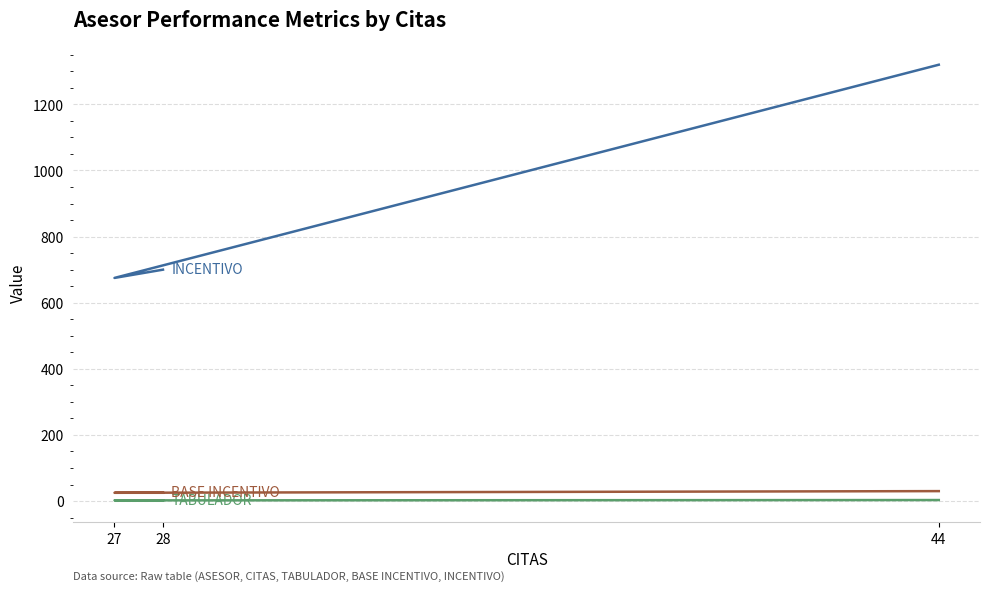

Reading left to right, extract all data points from this chart.

INCENTIVO: 44=1320	27=675	28=700
TABULADOR: 44=3	27=2	28=2
BASE INCENTIVO: 44=30	27=25	28=25